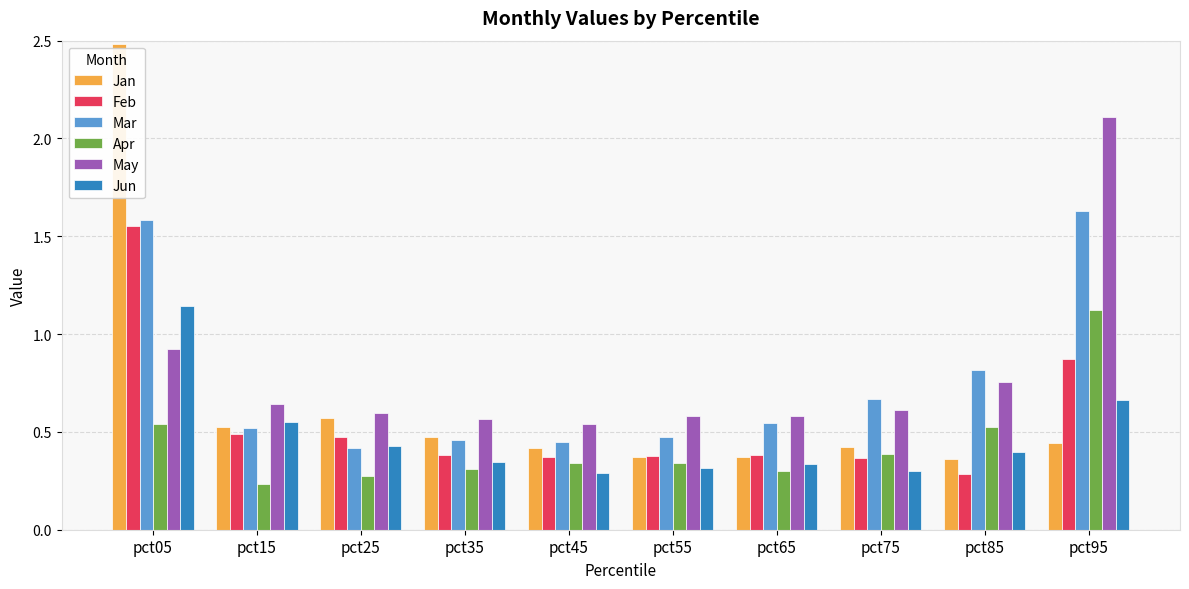

Which category has the highest value in the Mar series?

pct95